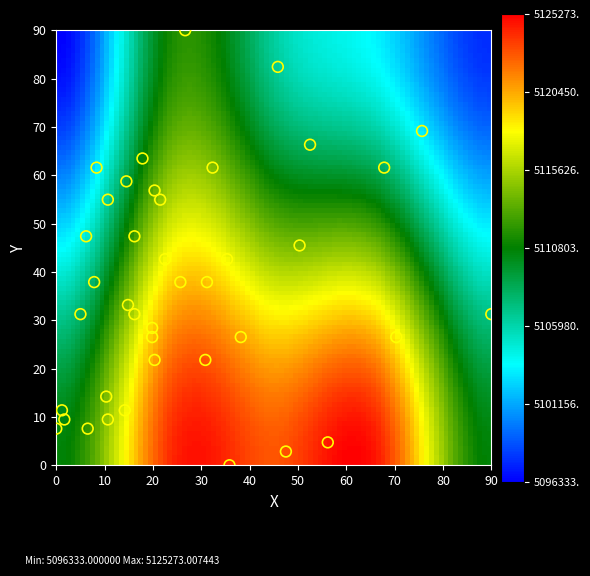

What is the range of Y values (max minus min)?

90.0